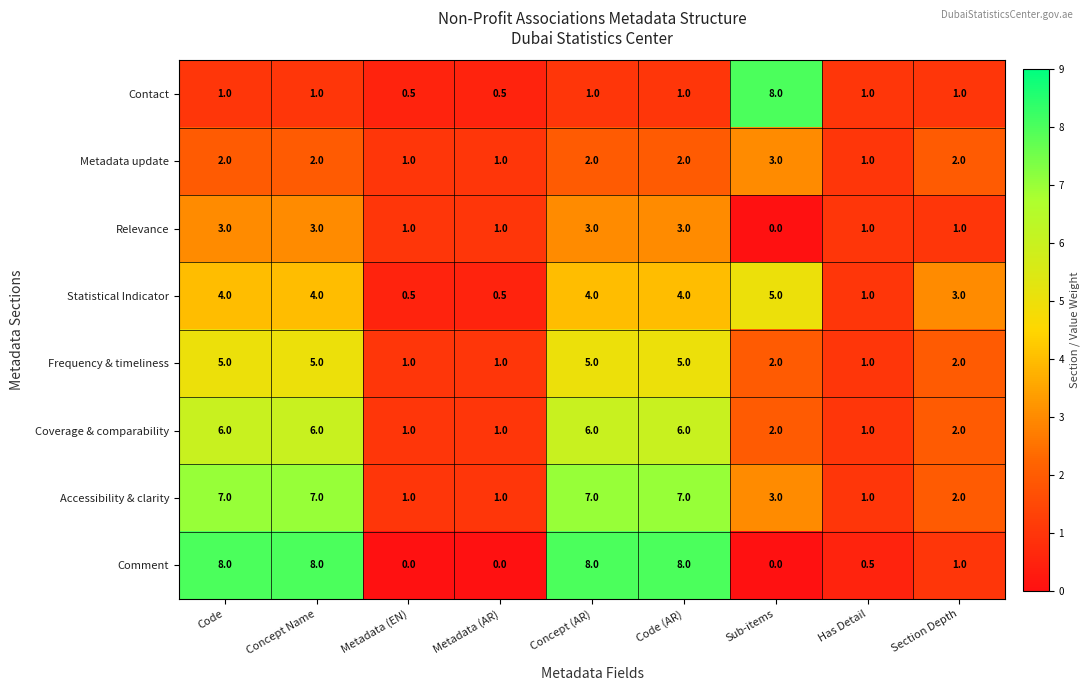

What is the average value of the Contact series?

1.7